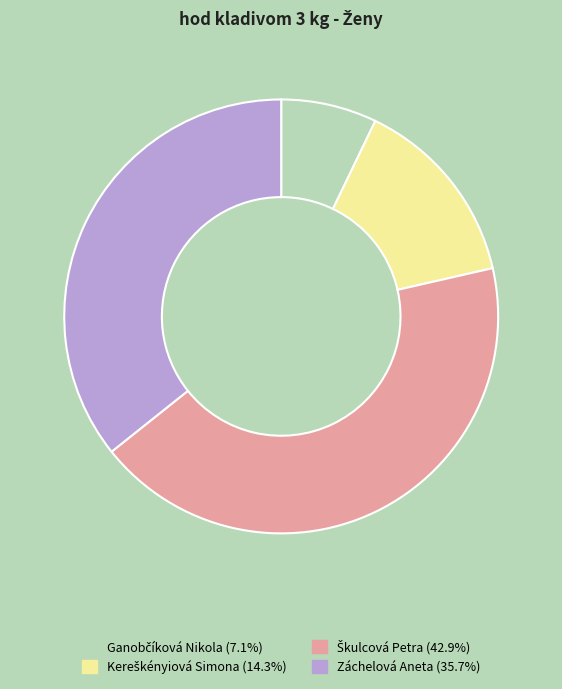

Is there a majority slice in this chart?

No